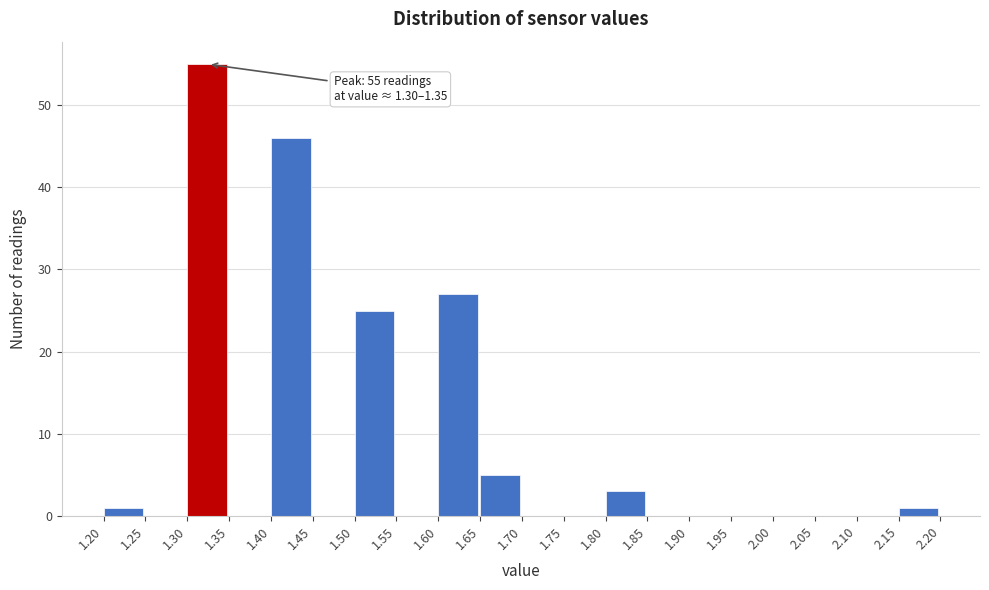

Which range on the x-axis has the tallest bar?

1.30 to 1.35